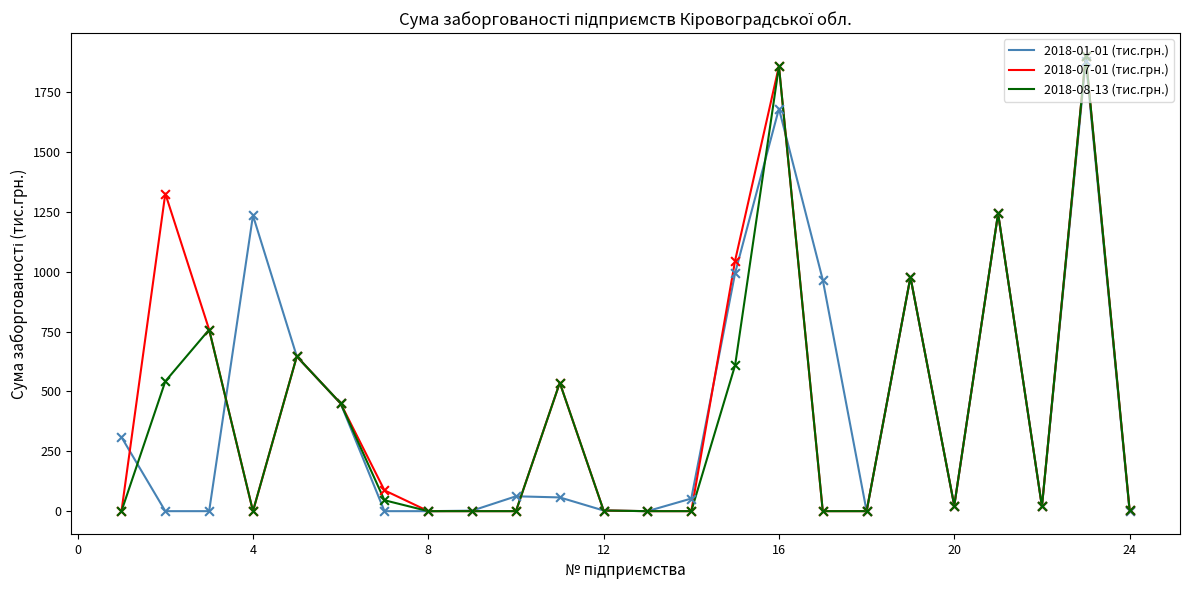

What is the maximum value for 2018-08-13 (тис.грн.)?

1901.4